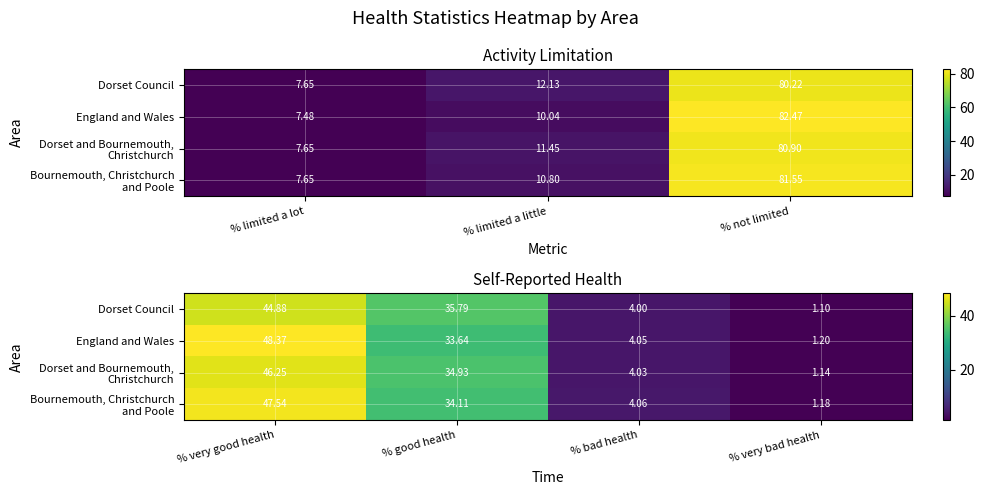

What is the smallest value displayed?

1.1